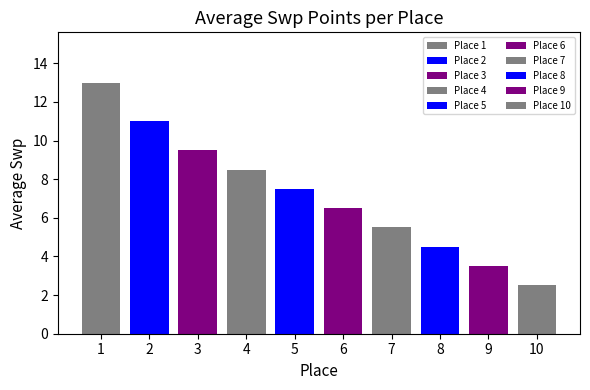

Read the value at 8.

5